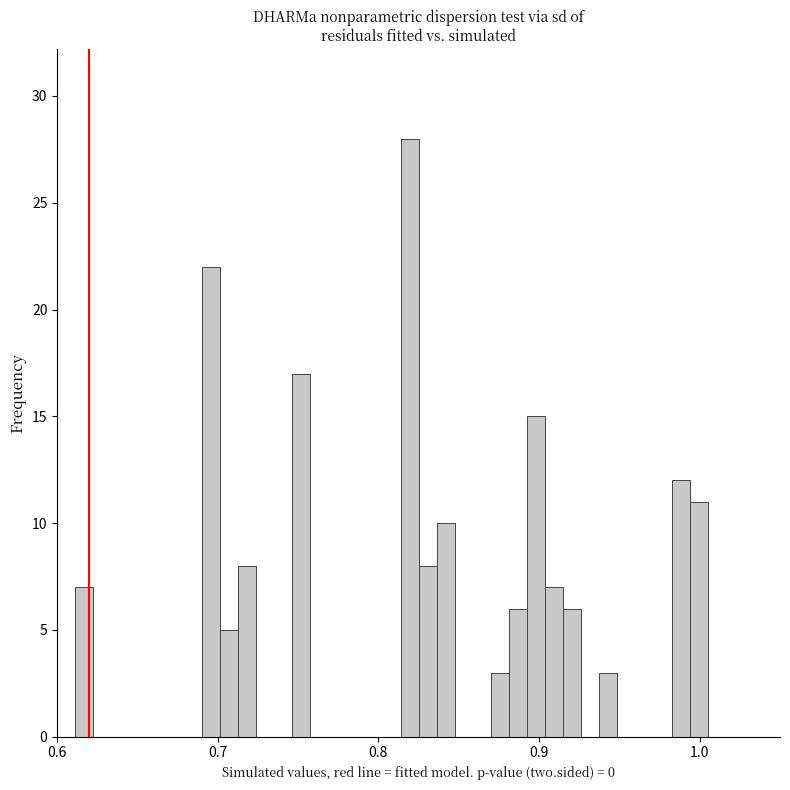

Read against the x-axis, roughly where is the centre of the tallest bar?

0.82